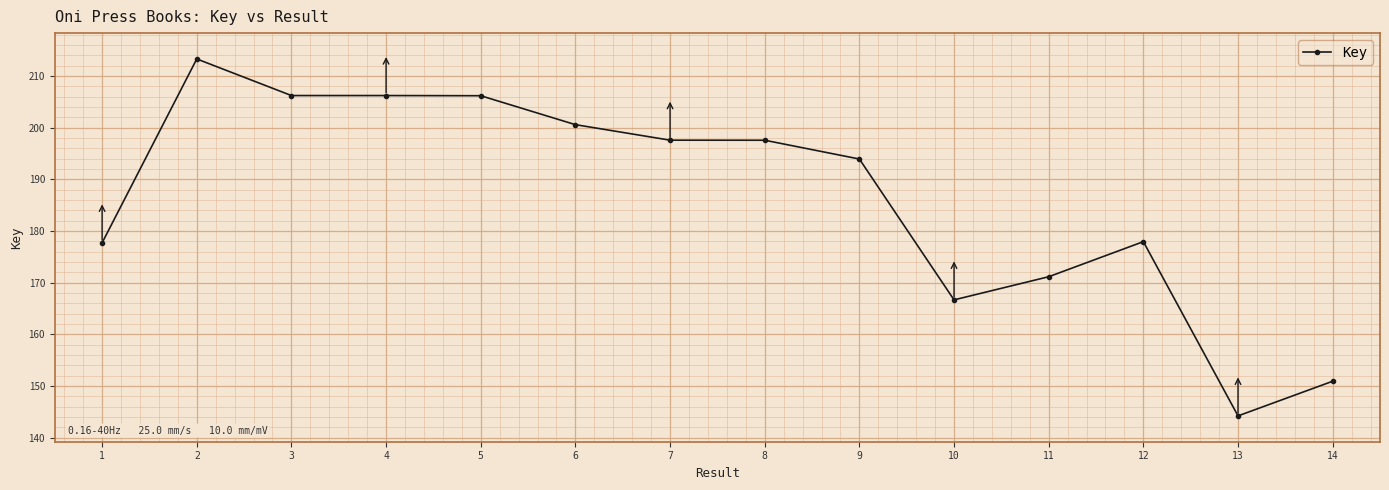

Does the chart have visible grid lines?

Yes